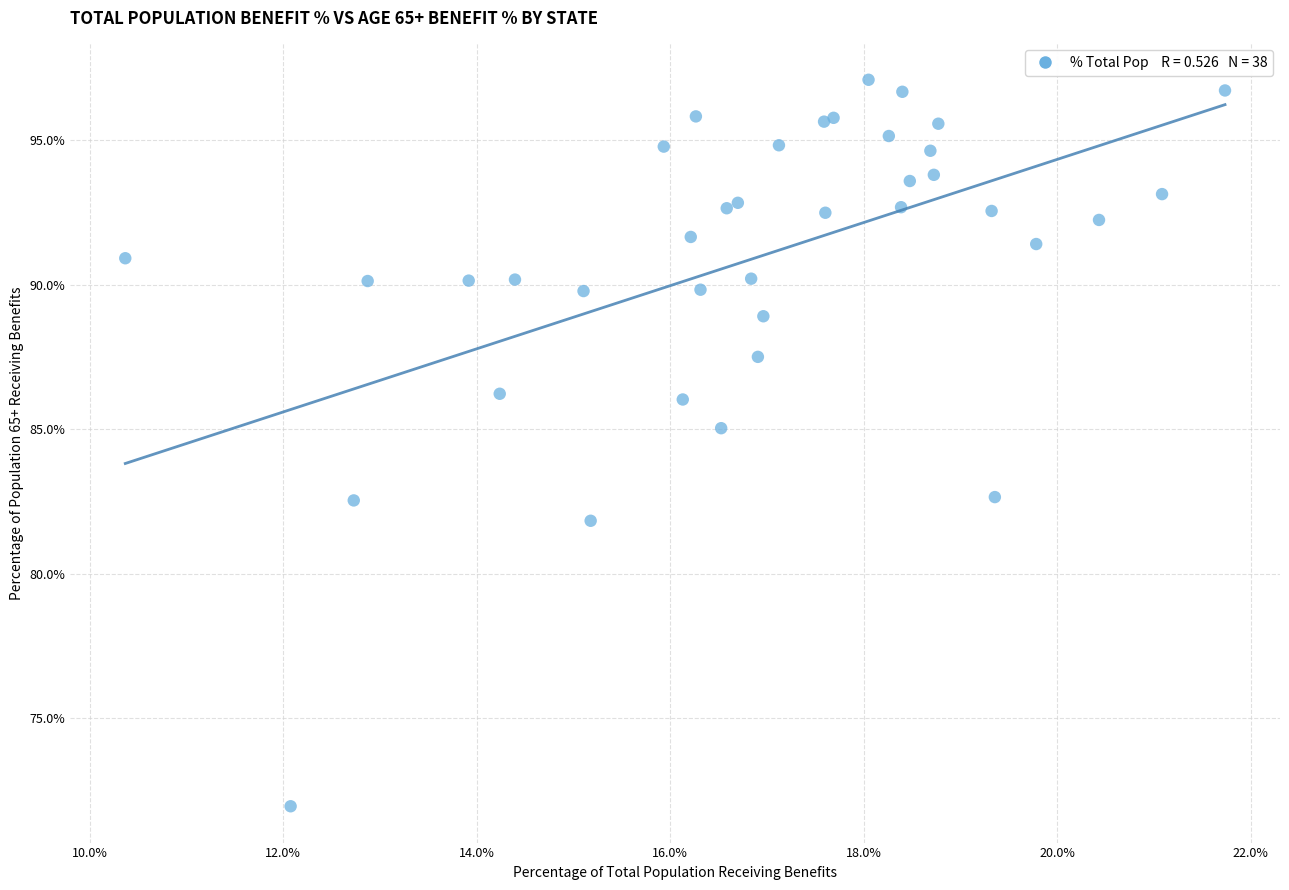

What Y value in the scatter plot is closest to 84?

85.0